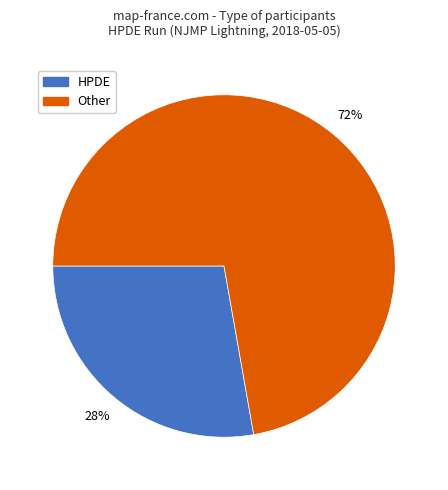

To the nearest percent, what is the average slice percentage?

50%